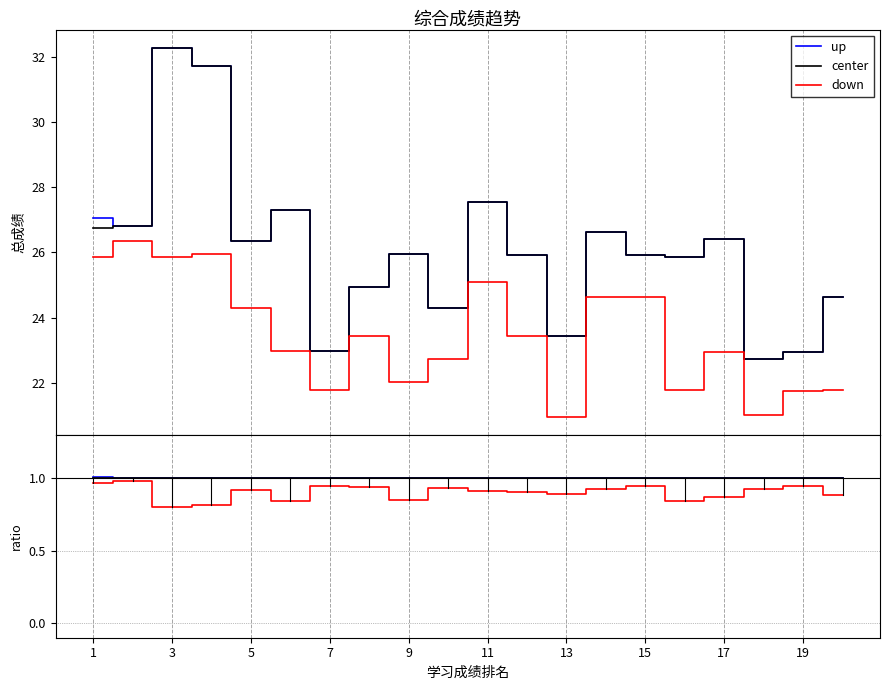

Which series has the largest total across all categories?

up